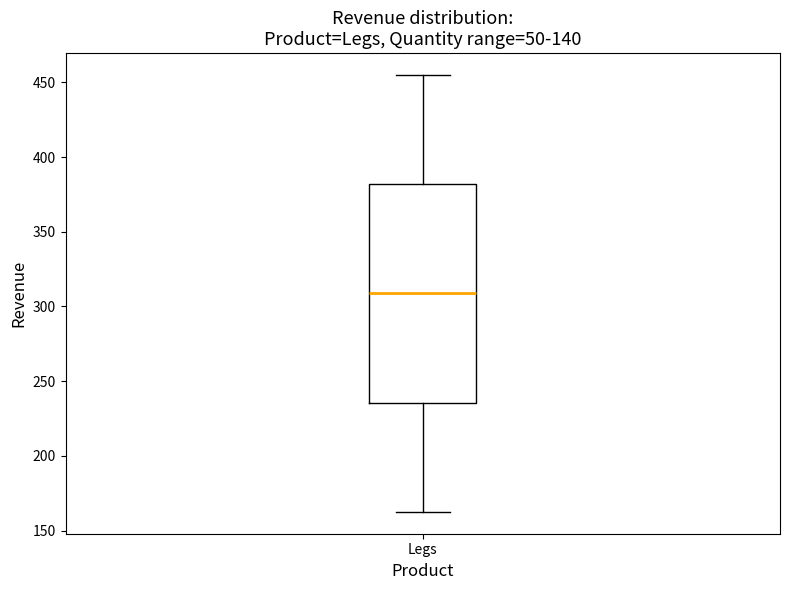

Where does the upper whisker of the box for Legs end on the y-axis? The values are not printed on the chart, so give them approximately, as read against the axis.

455